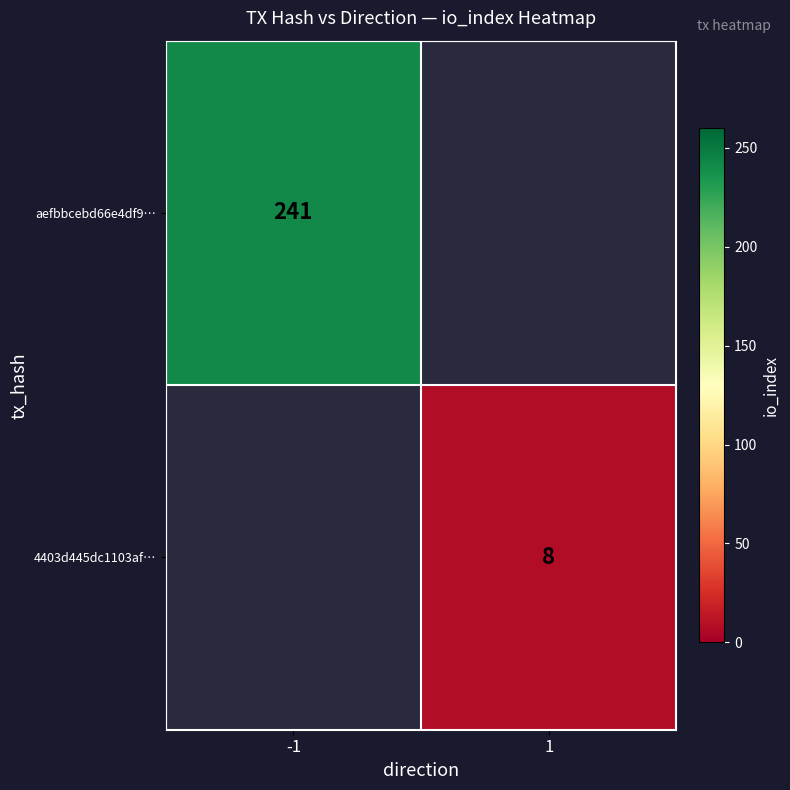

How many series are shown in this chart?

2